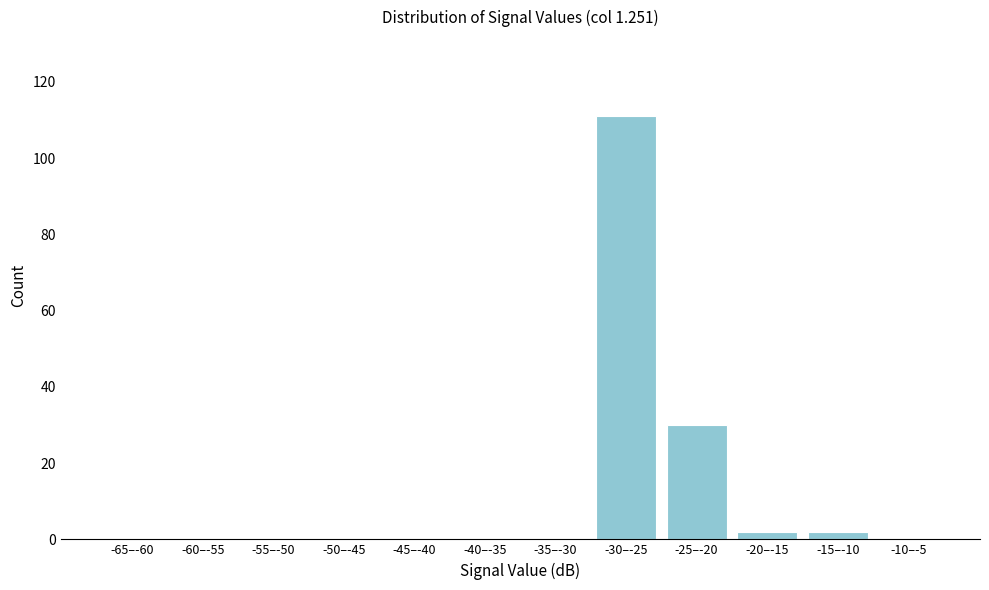

Reading left to right, what are all the values shown in this chart?

-65–-60=0	-60–-55=0	-55–-50=0	-50–-45=0	-45–-40=0	-40–-35=0	-35–-30=0	-30–-25=111	-25–-20=30	-20–-15=2	-15–-10=2	-10–-5=0